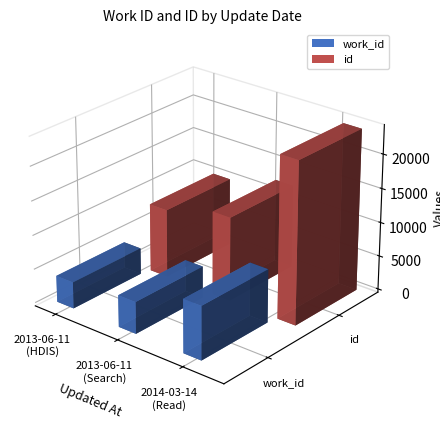

Is it true that work_id equals 4675 at 2013-06-11 (Searching)?

True